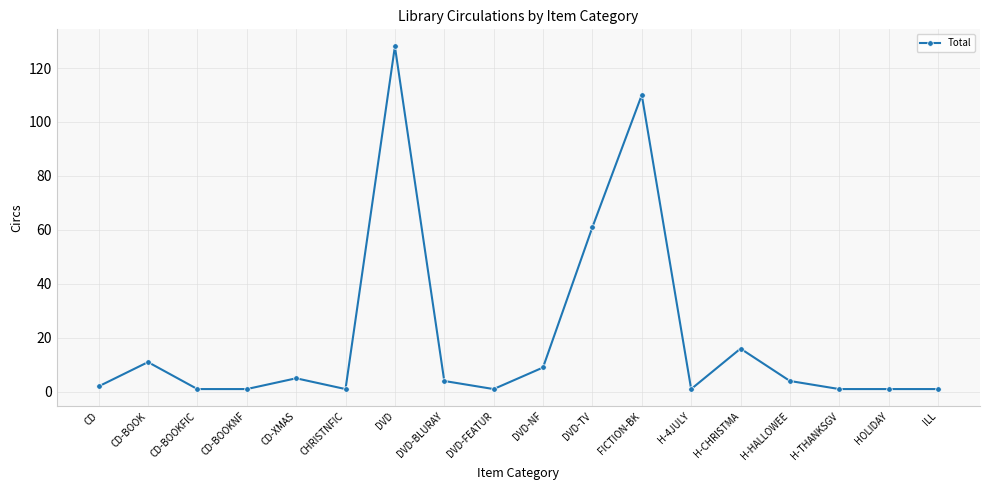

Between CD-BOOKFIC and DVD-BLURAY, which is larger?

DVD-BLURAY